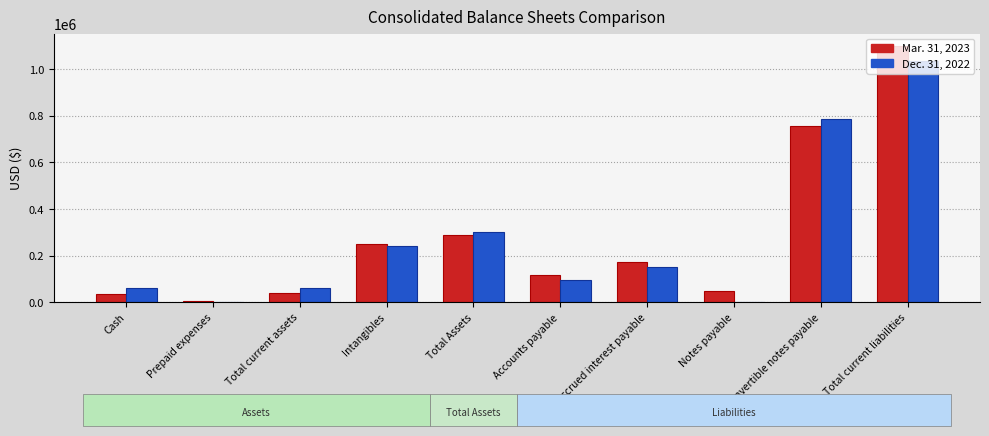

Between Intangibles and Accounts payable, which series saw the biggest shift?

Dec. 31, 2022